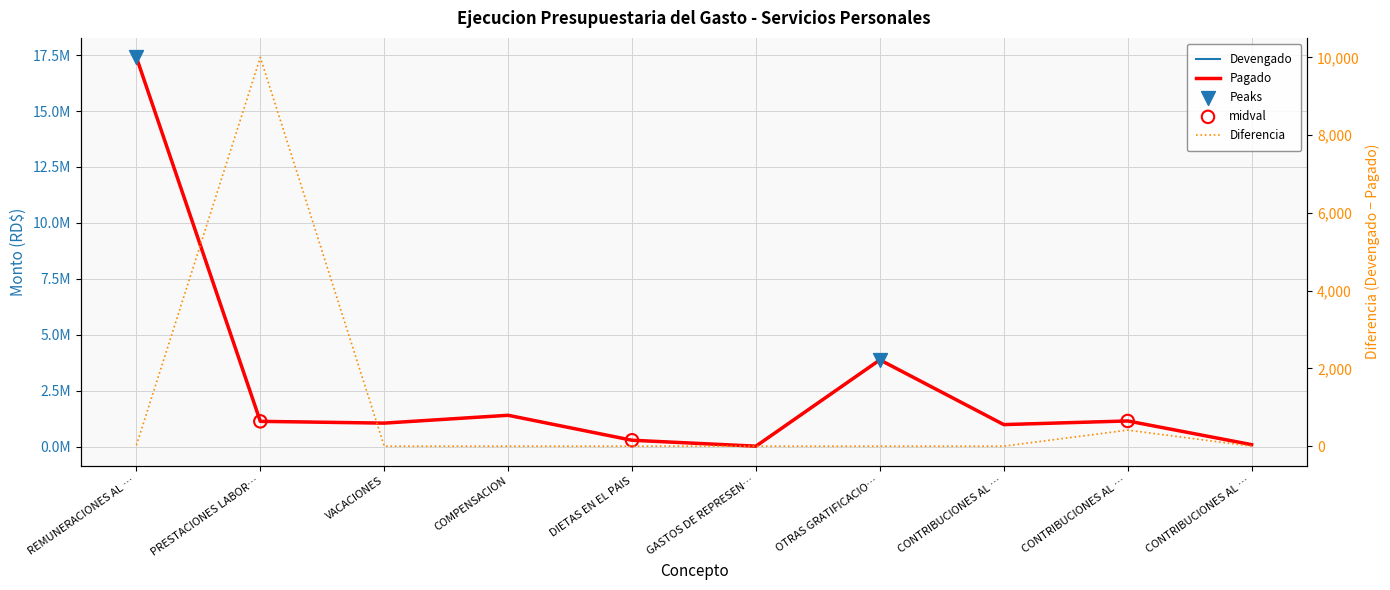

Which series has the widest spread of Y values?

Devengado